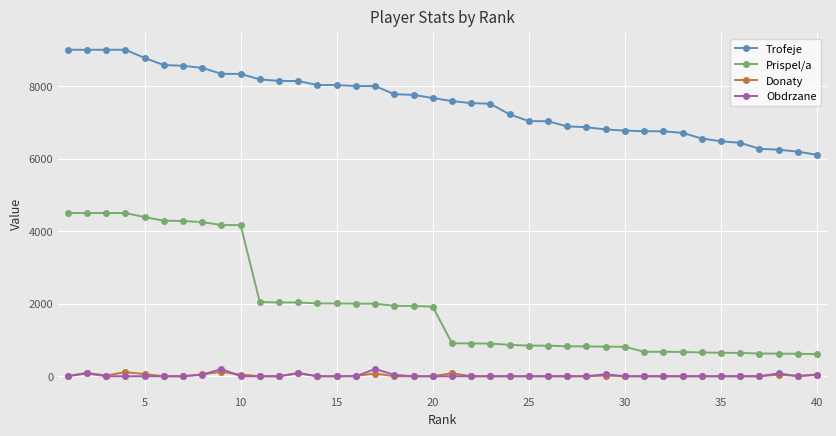

True or false: Prispel/a and Donaty cross at least once.

False